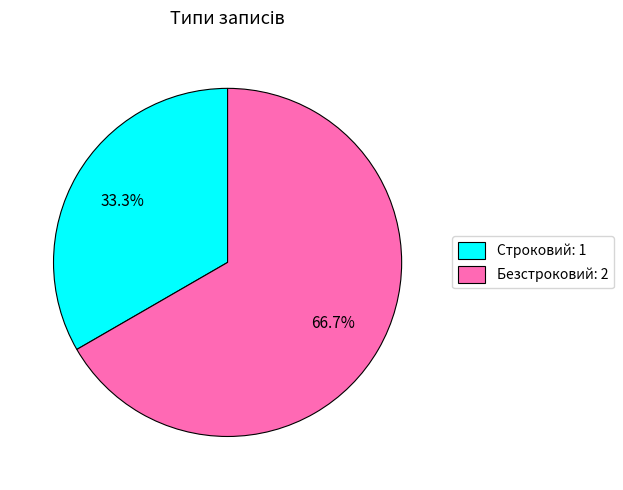

What is the total percentage of Строковий and Безстроковий?

100.0%